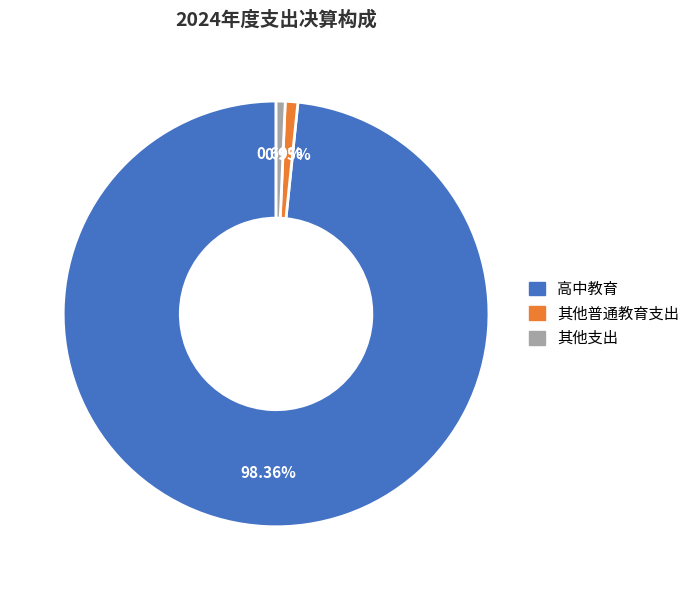

How many slices are in this pie chart?

3